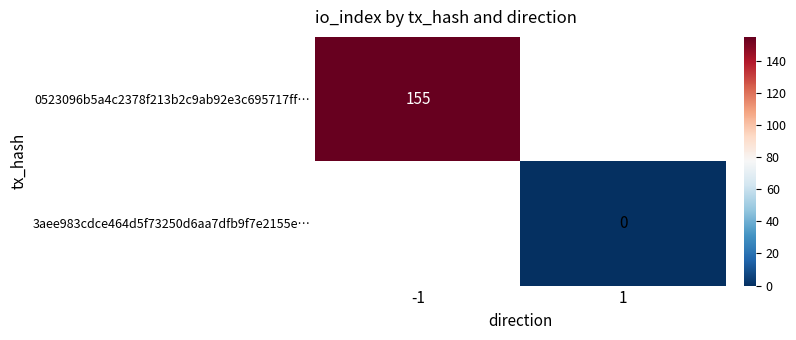

The value of 0523096b5a4c2378f213b2c9ab92e3c695717ff… at -1 is 155. True or false?

True